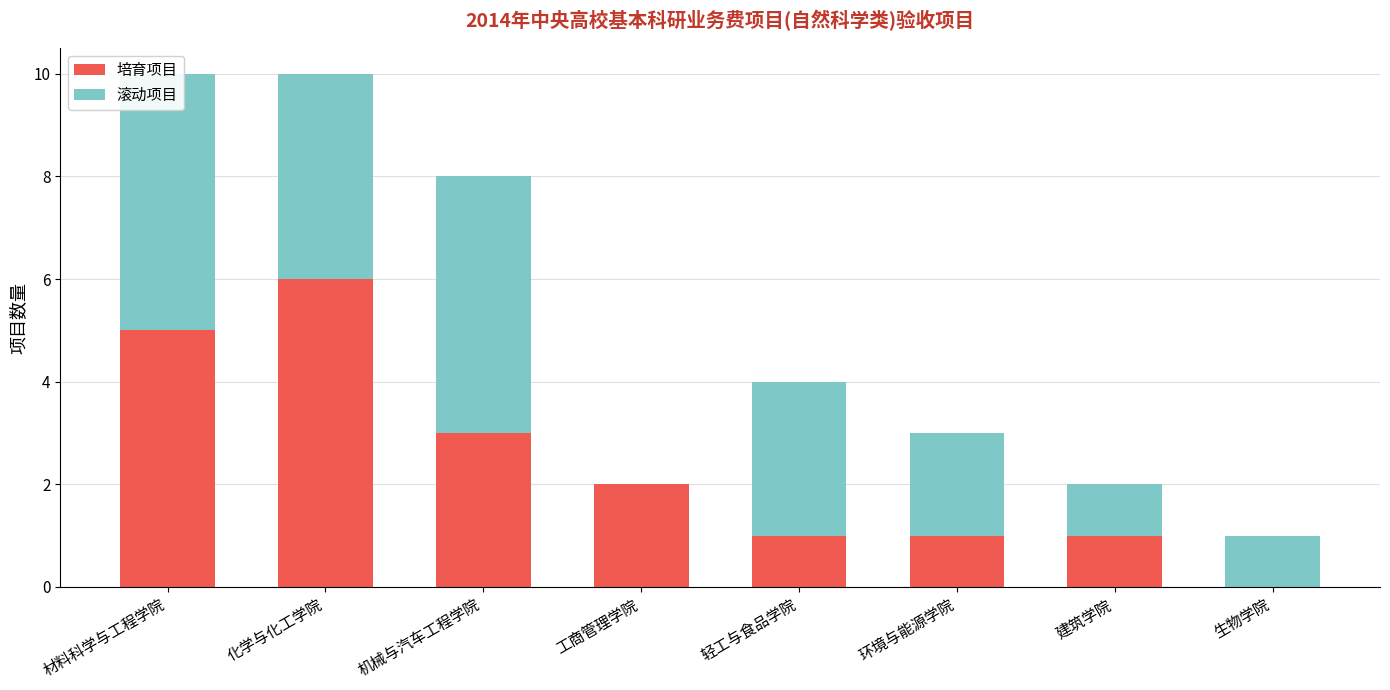

Which category has the highest value across all series?

化学与化工学院